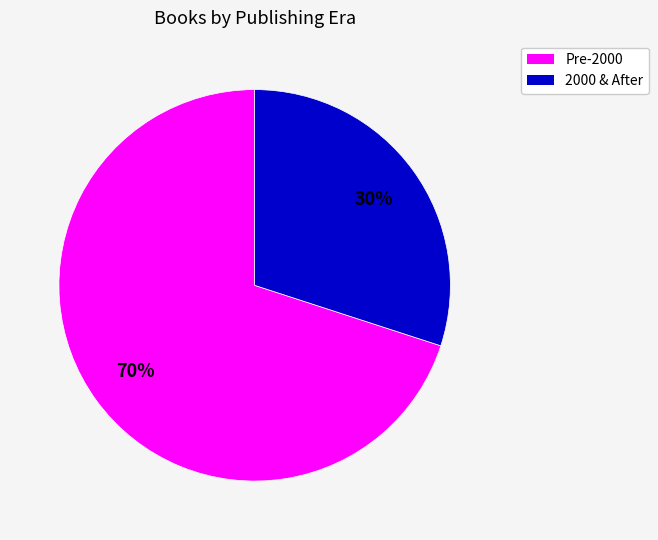

Is there any slice that represents more than half of the pie?

Yes